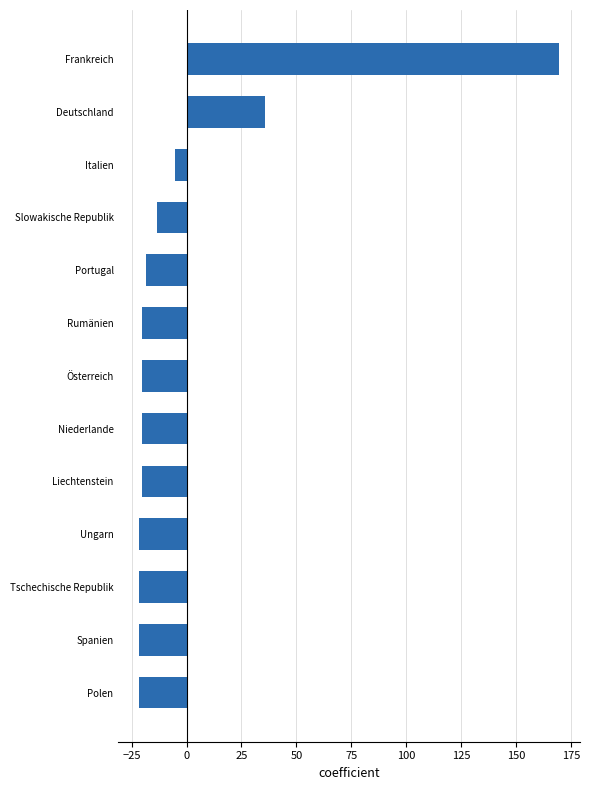

How many values are below -20?

8